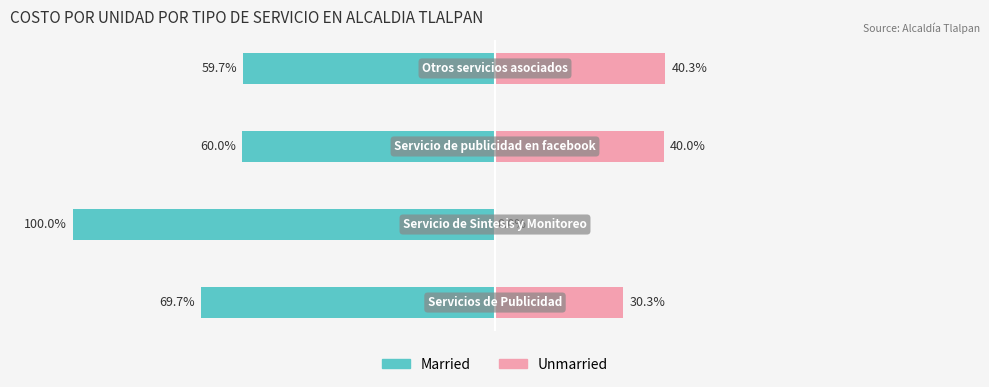

Which series has the largest range (max minus min)?

Married